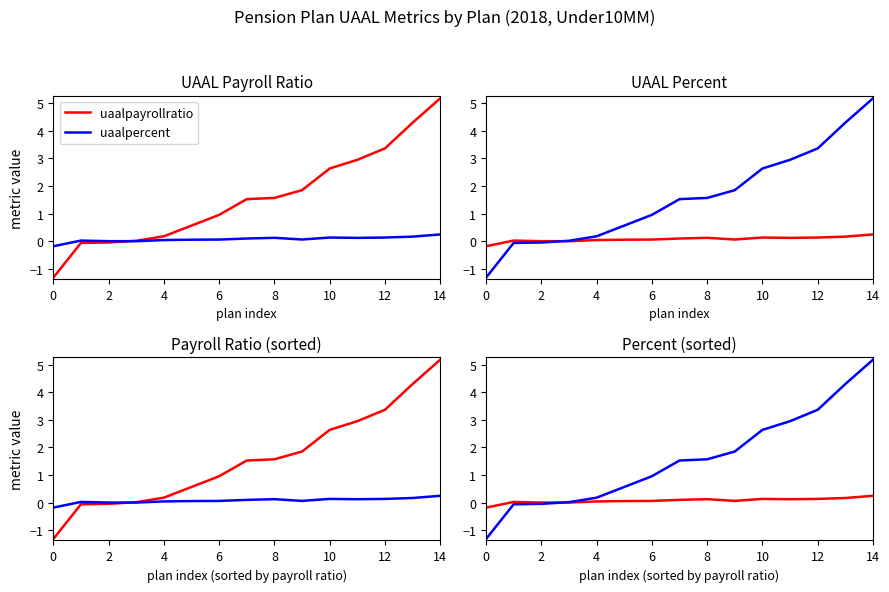

What is the total value across all series at 11?

6.1